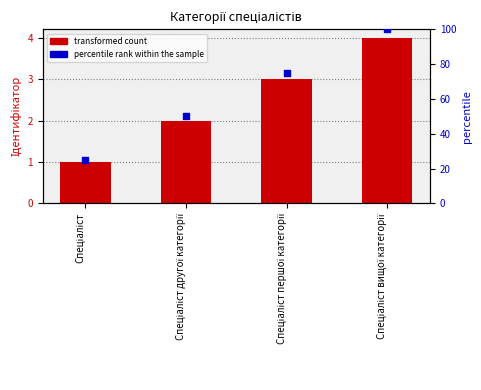

Which series has the largest Y range (max minus min)?

percentile rank within the sample